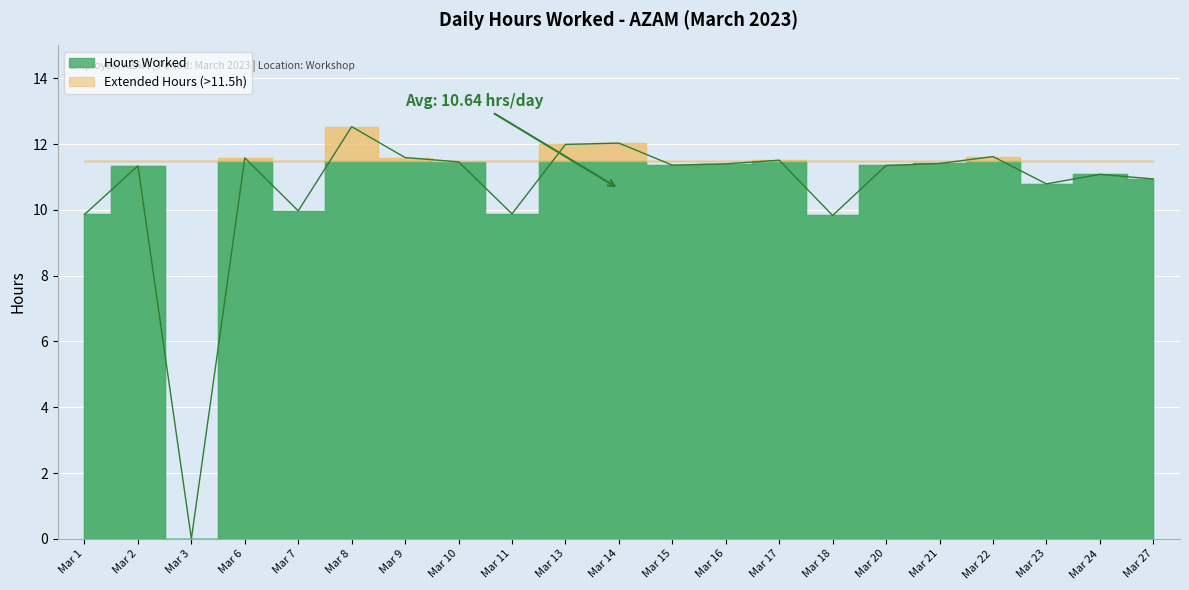

Count the number of categories in the chart.

21